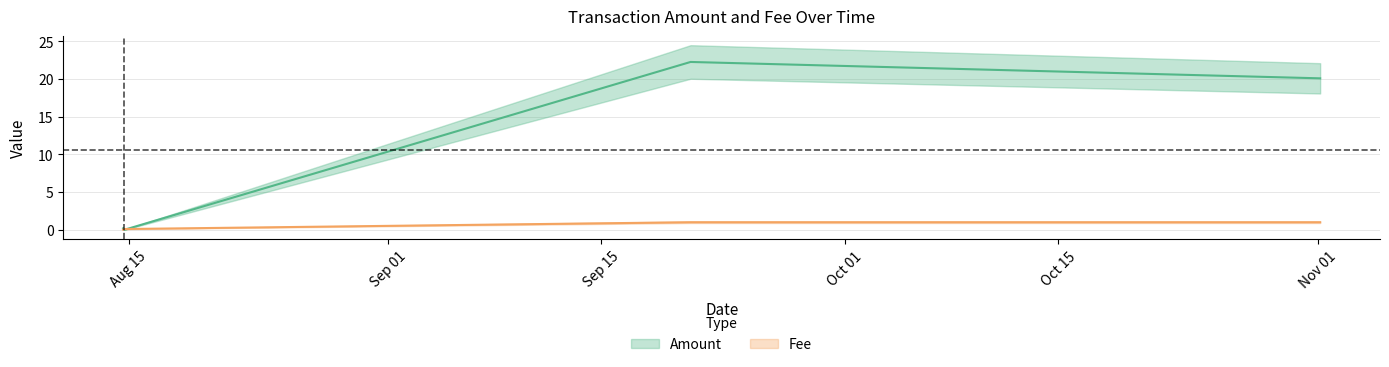

In Amount, how many points are higher than both neighbors (excluding endpoints)?

1